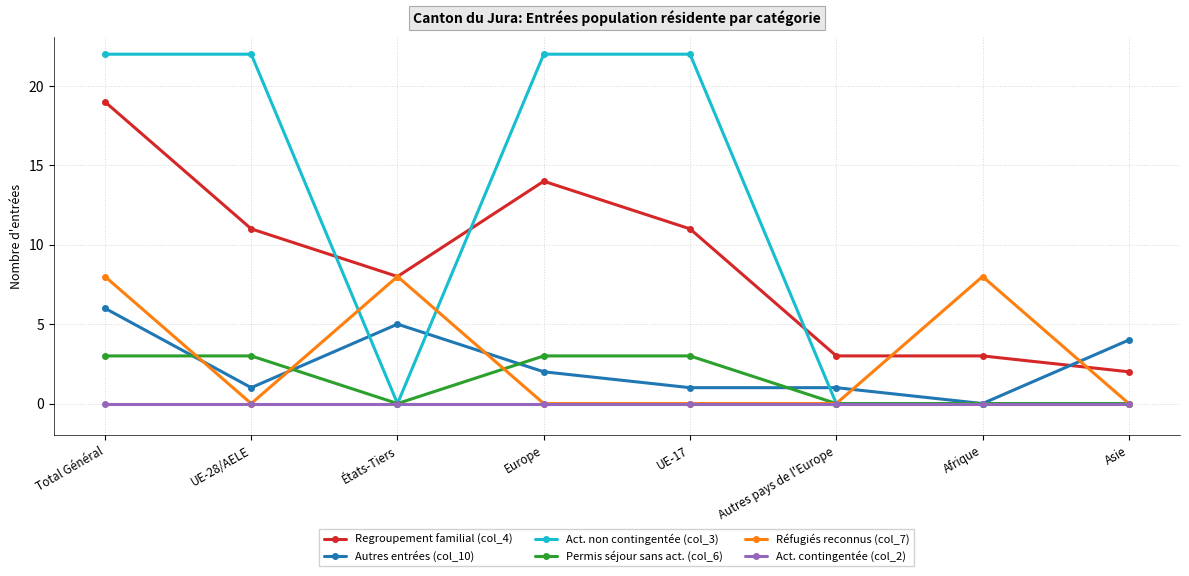

At which category does Act. non contingentée (col_3) reach its first local valley?

États-Tiers